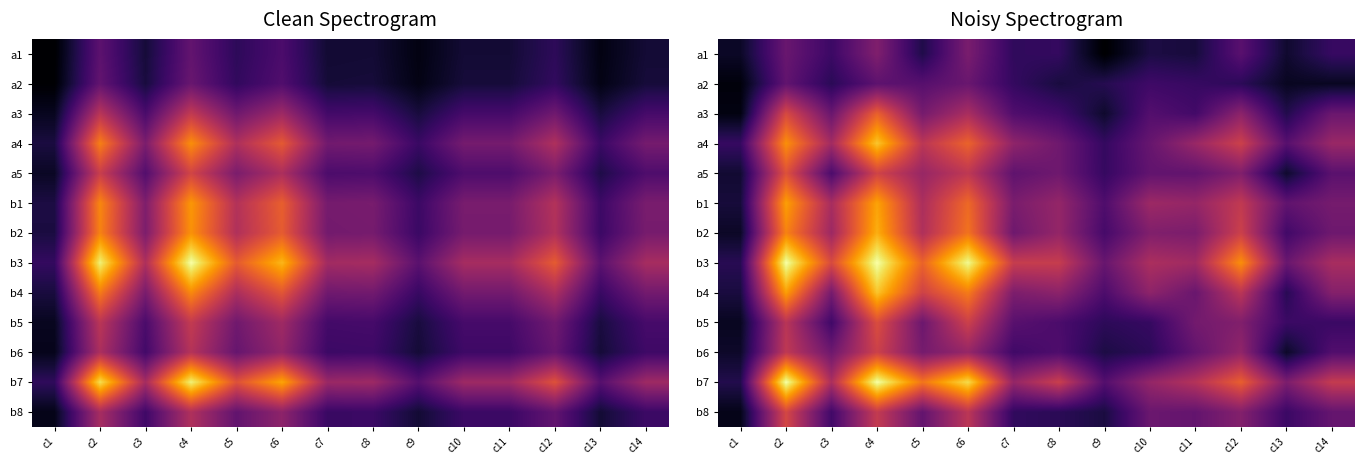

Count the number of categories in the chart.

14